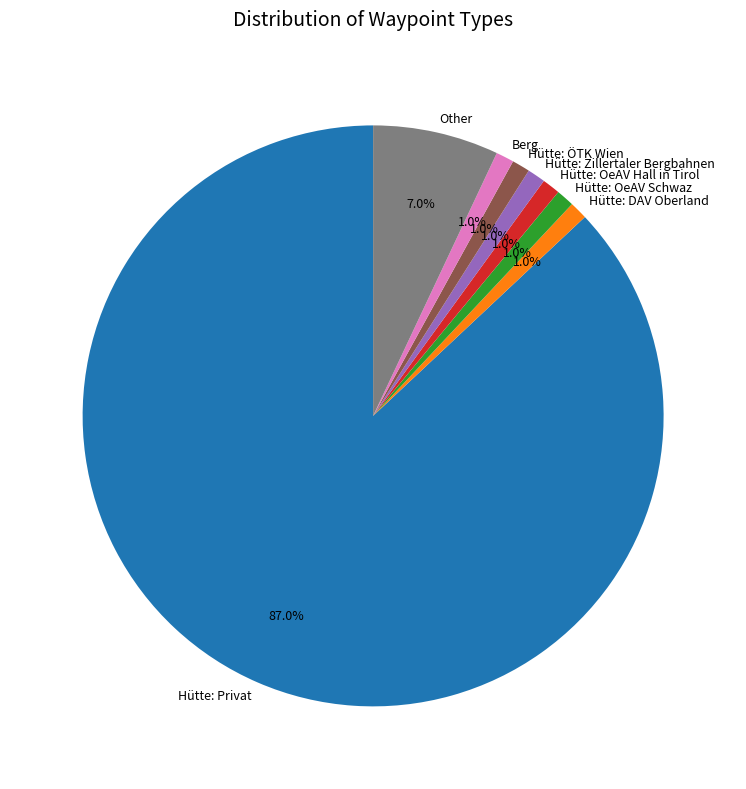

How many segments does this pie chart have?

8